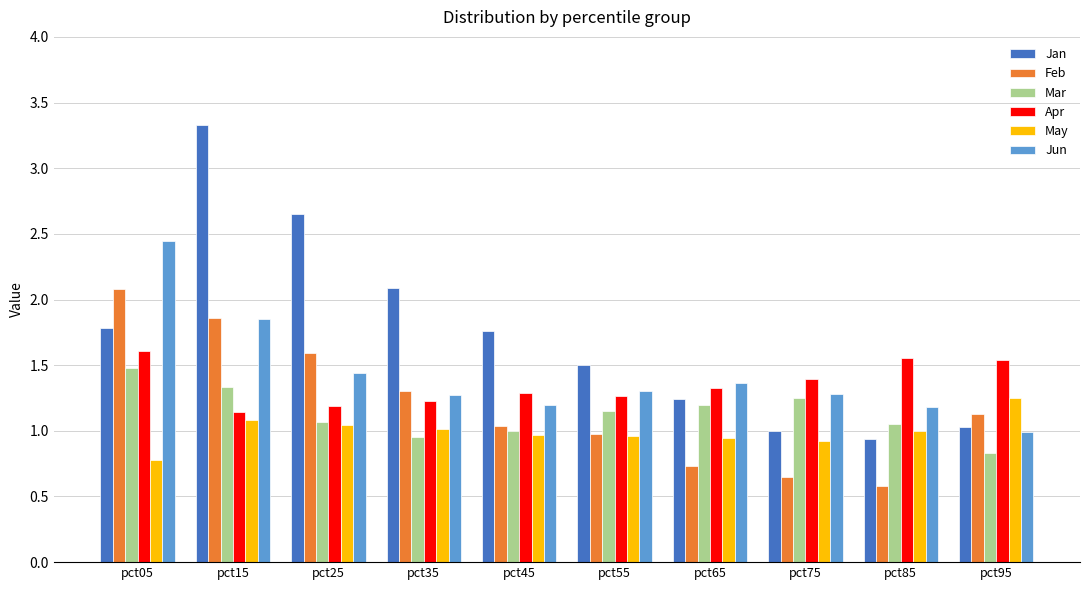

What is the total value across all series at pct95?

6.8